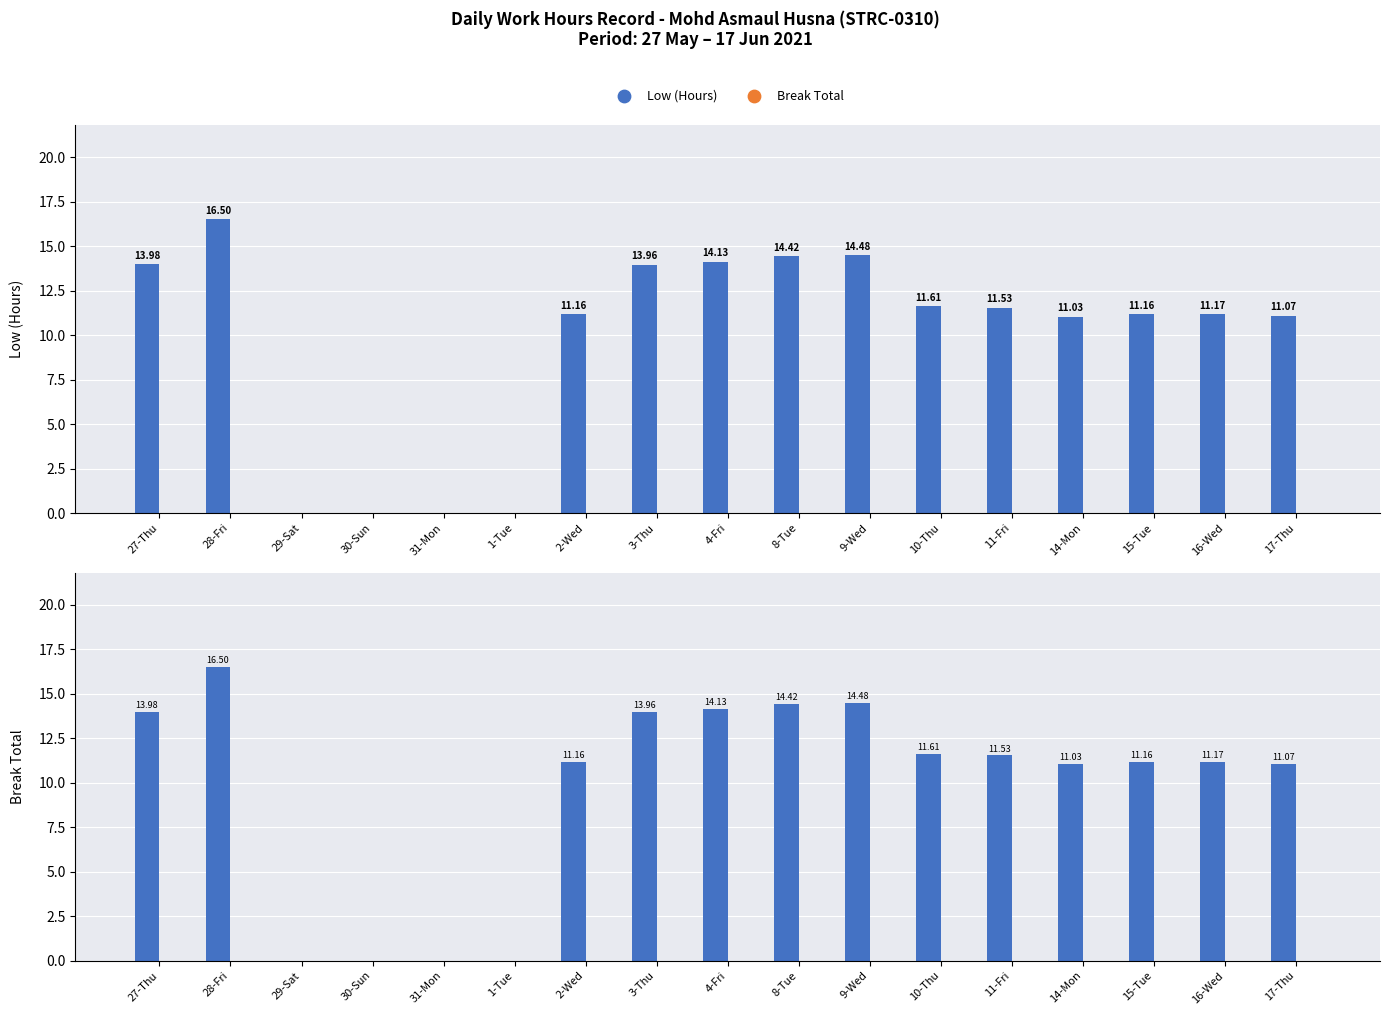

What is the total value across all series at 14-Mon?

11.0